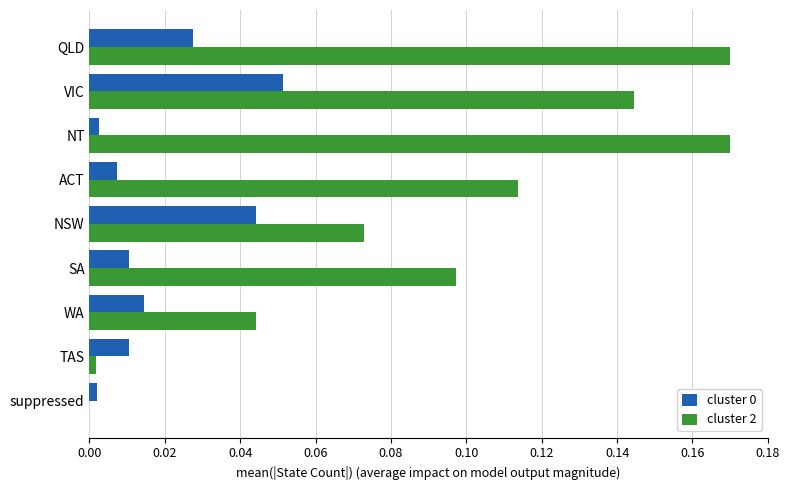

Which series has the widest spread of values?

cluster 2